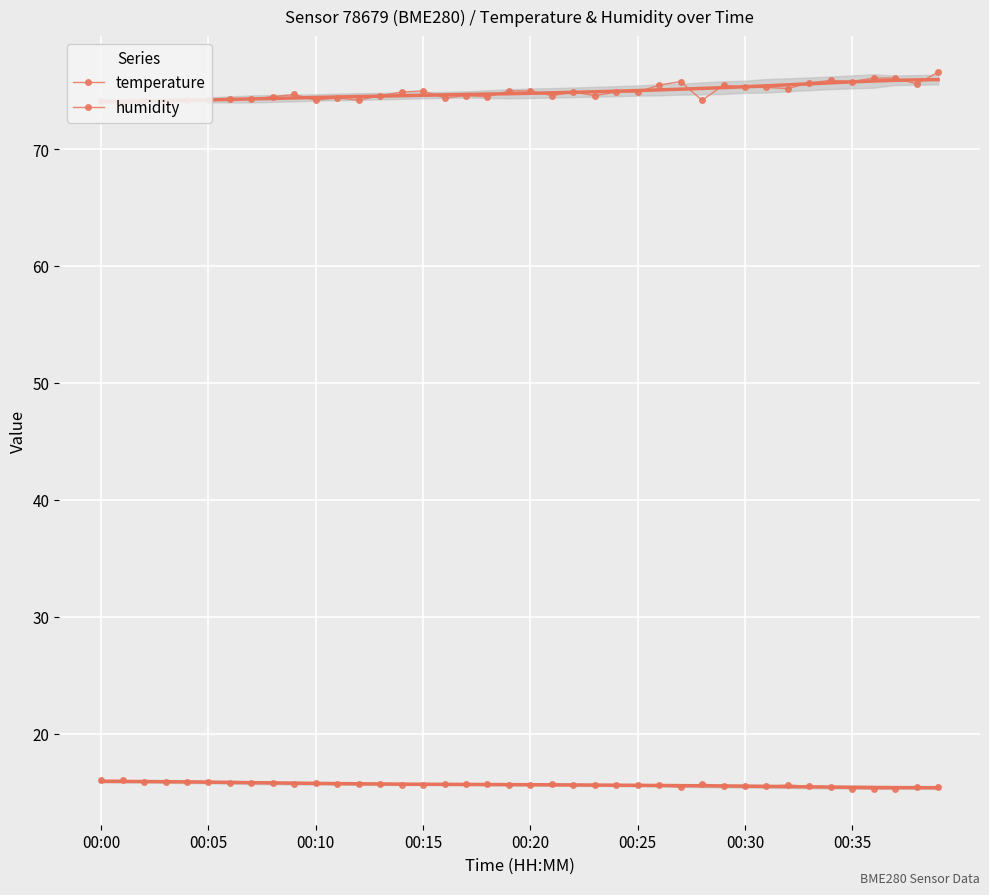

Which series has the widest spread of values?

humidity